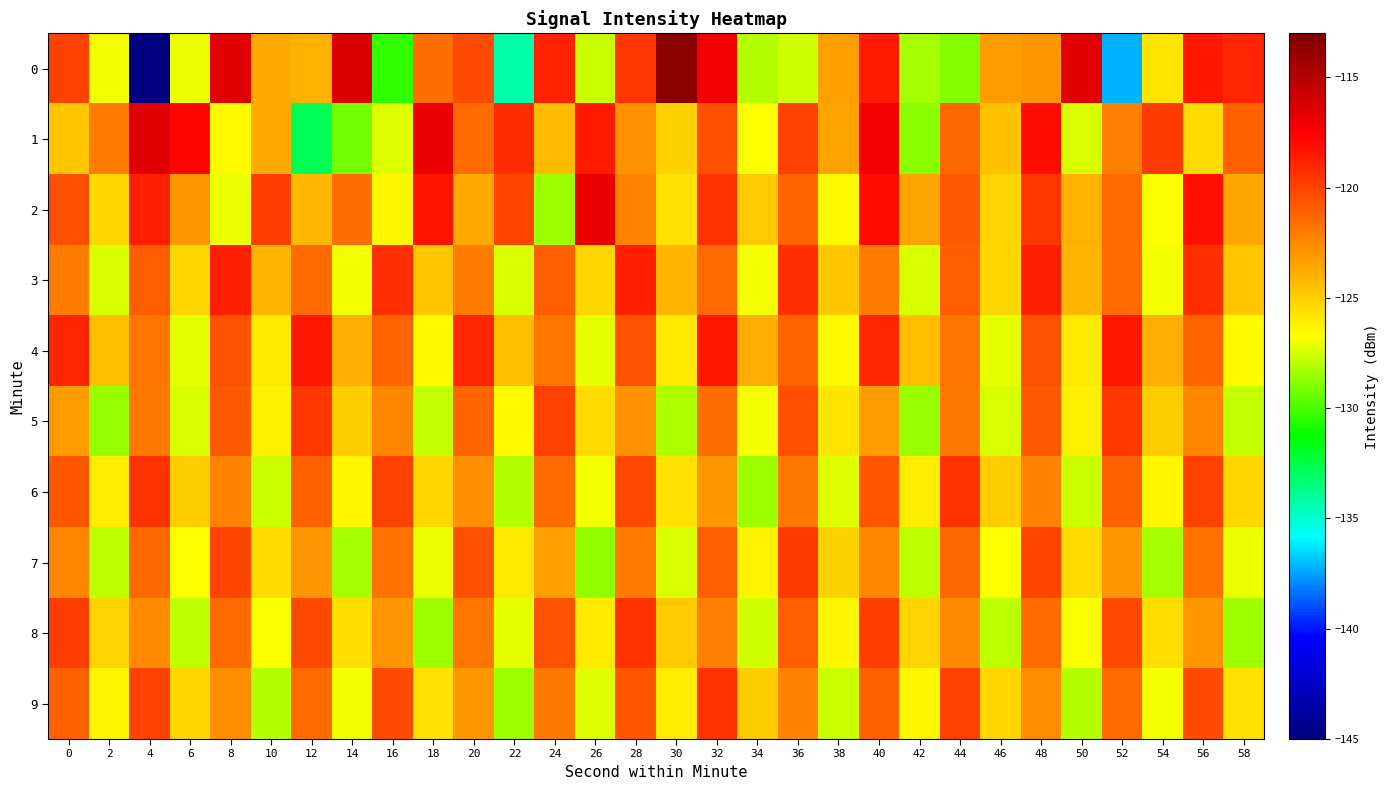

What is the spread (max minus min) of values at 16?

11.1